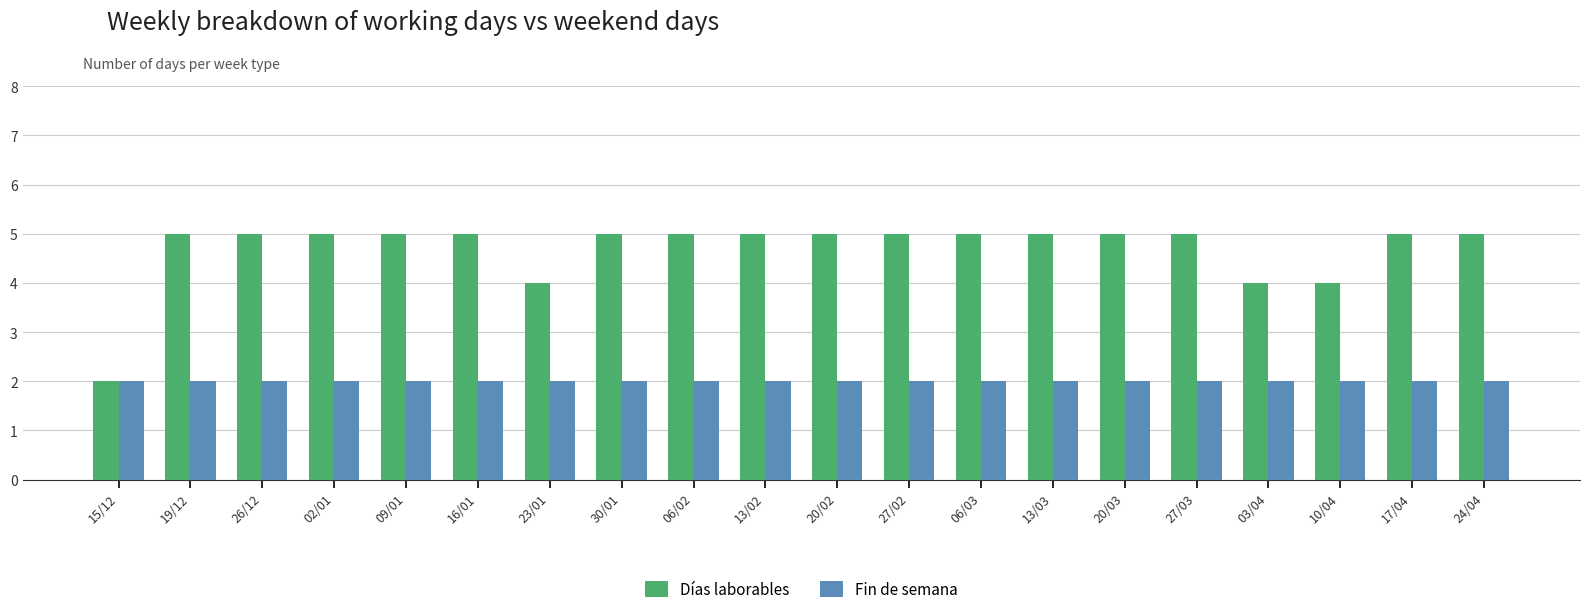

What is the label of the 20th bar from the left?

24/04